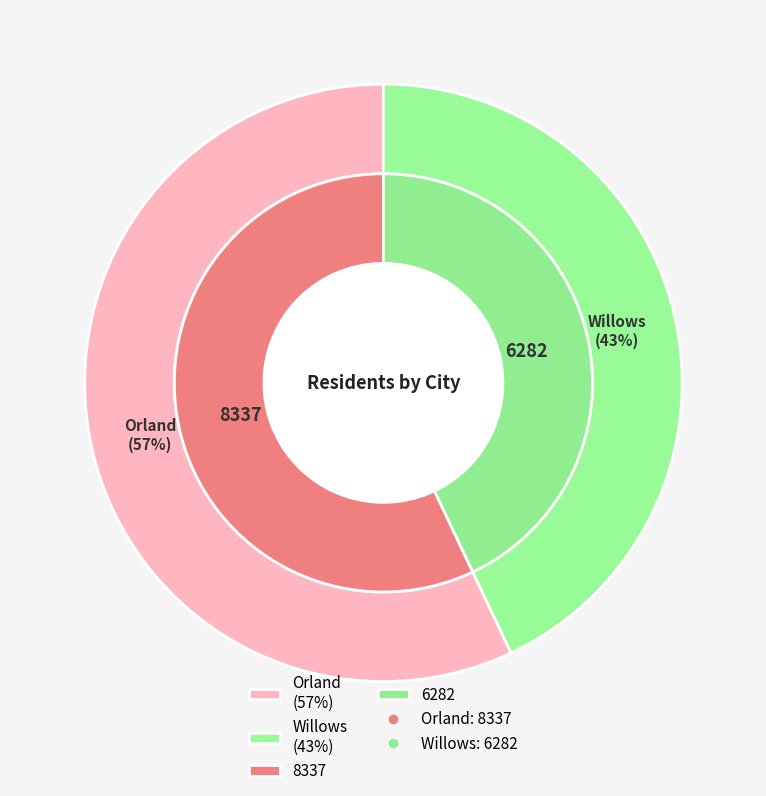

Count the number of slices in the pie.

2